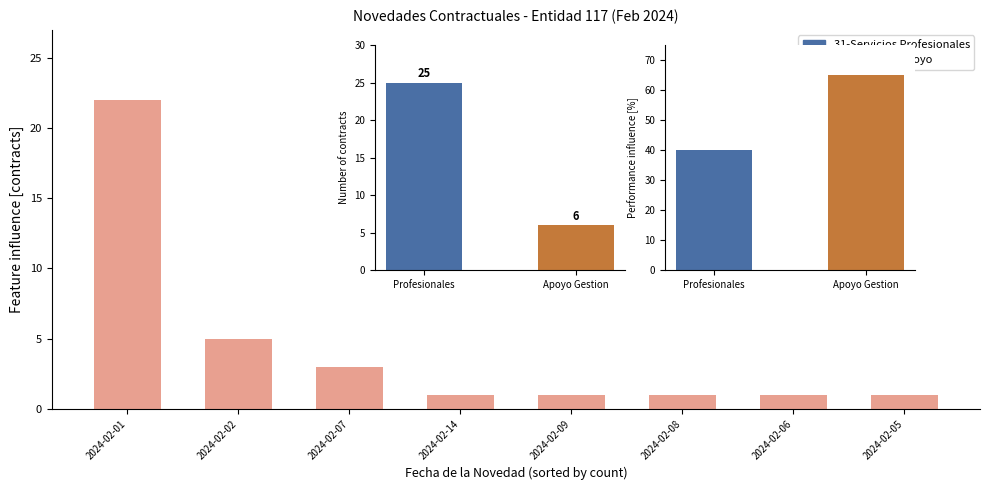

Rank the categories by value from lowest to highest.

2024-02-14, 2024-02-09, 2024-02-08, 2024-02-06, 2024-02-05, 2024-02-07, 2024-02-02, 2024-02-01